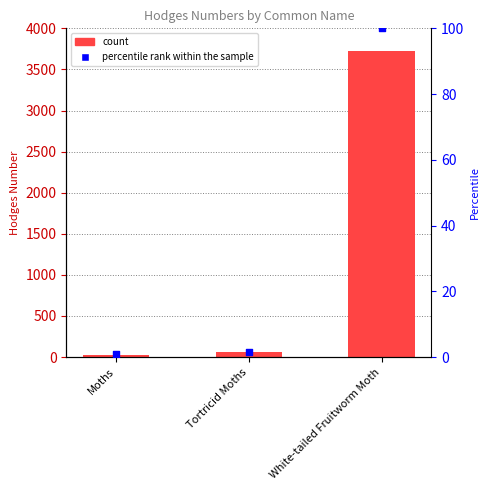

Which series reaches the minimum Y coordinate?

percentile rank